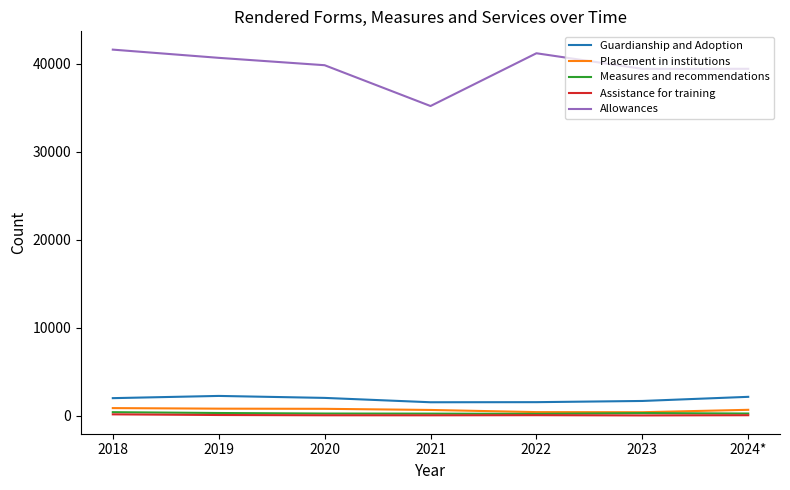

Which series has the largest total across all categories?

Allowances